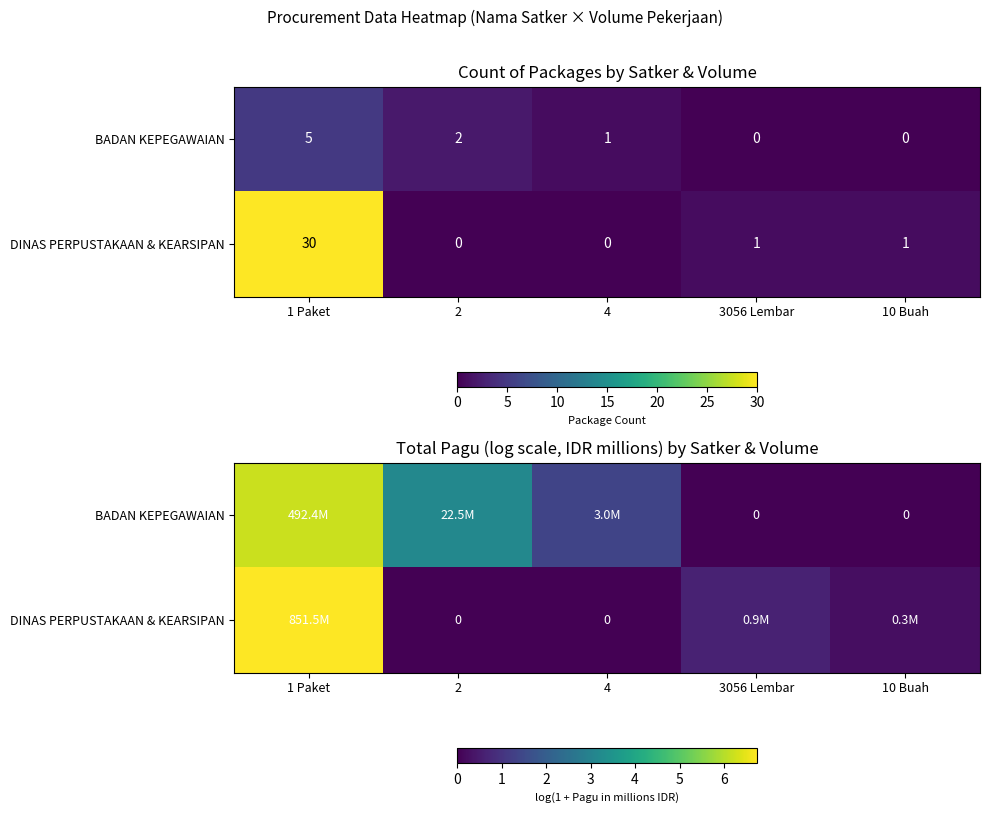

How many distinct data groups are displayed?

2